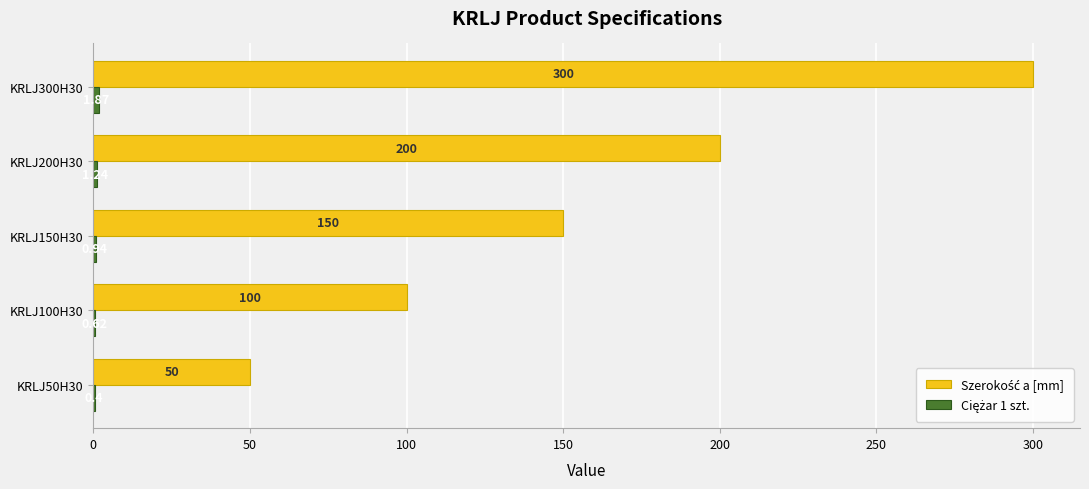

At which category is the sum across all series the highest?

KRLJ300H30